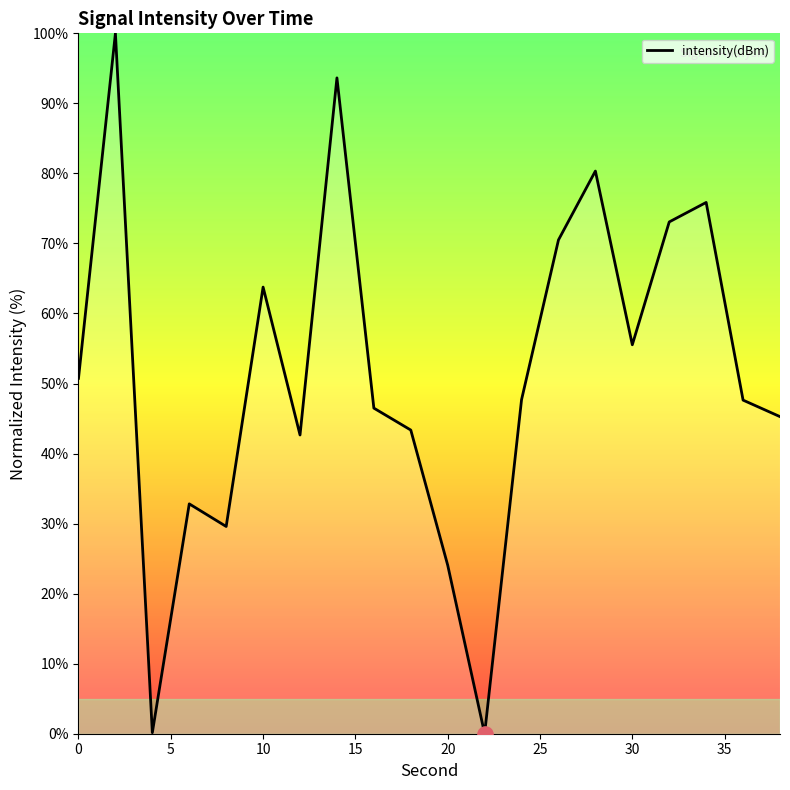

What is the difference between the maximum and minimum values?

100.0